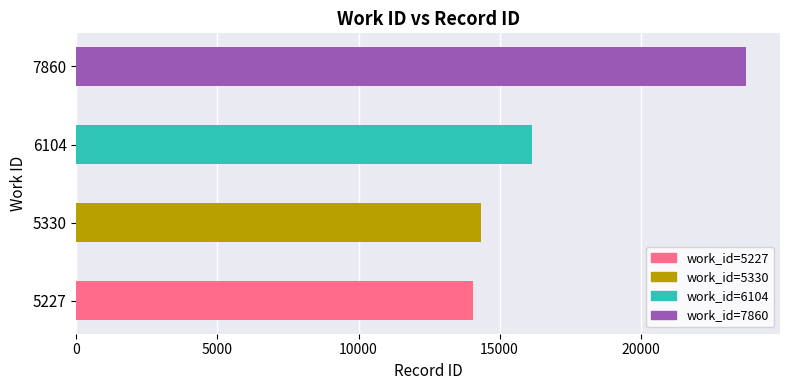

At which category does the chart reach its peak across all series?

7860